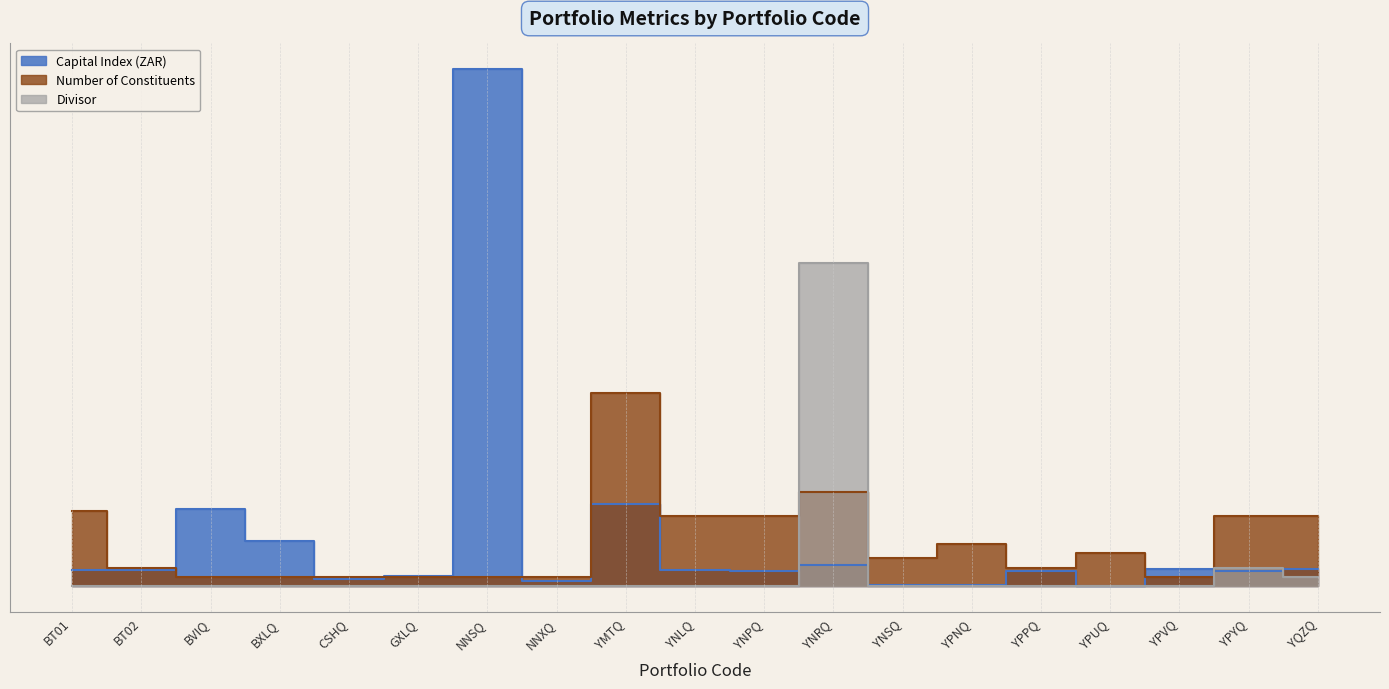

At which label does Number of Constituents reach its minimum?

BVIQ